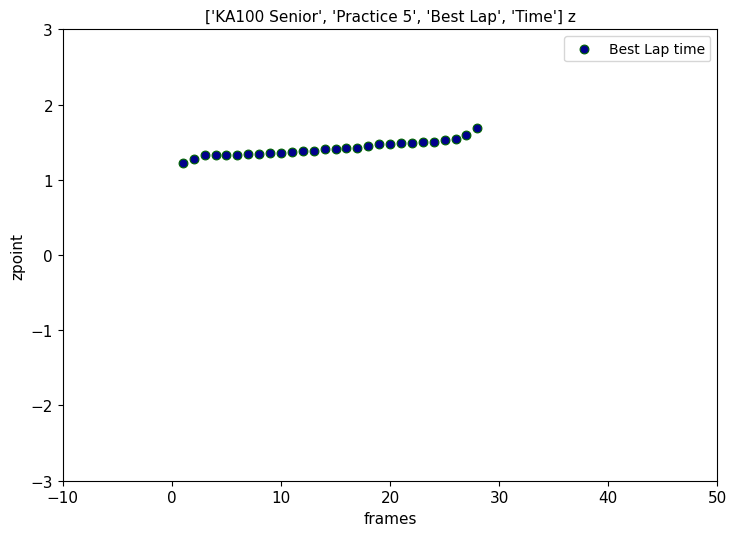

What is the range of X values (max minus min)?

27.0